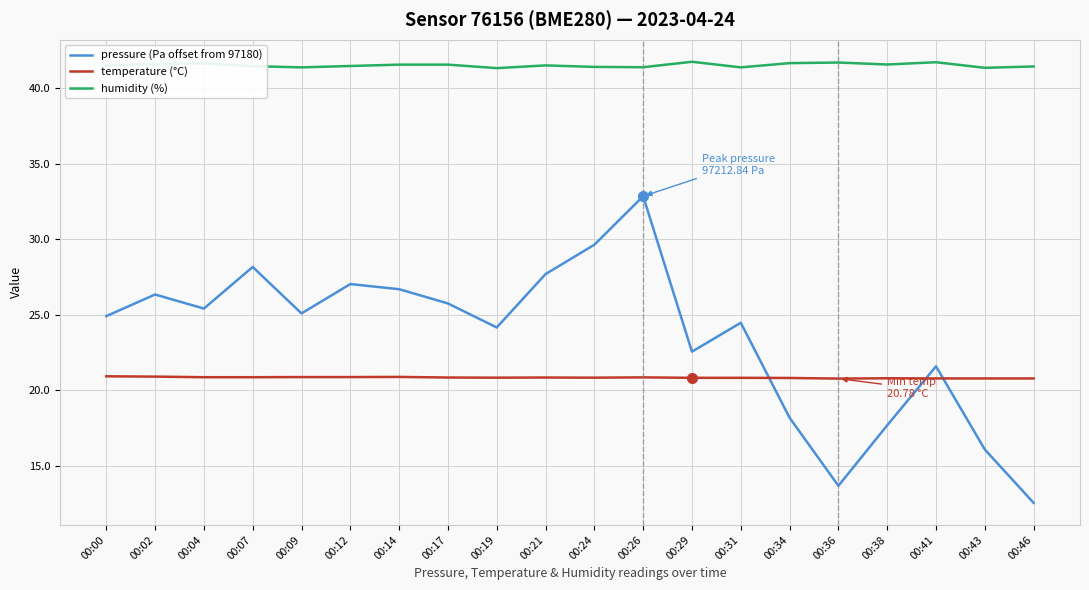

What is the difference between the pressure (Pa offset from 97180) values at 00:26 and 00:04?

7.4